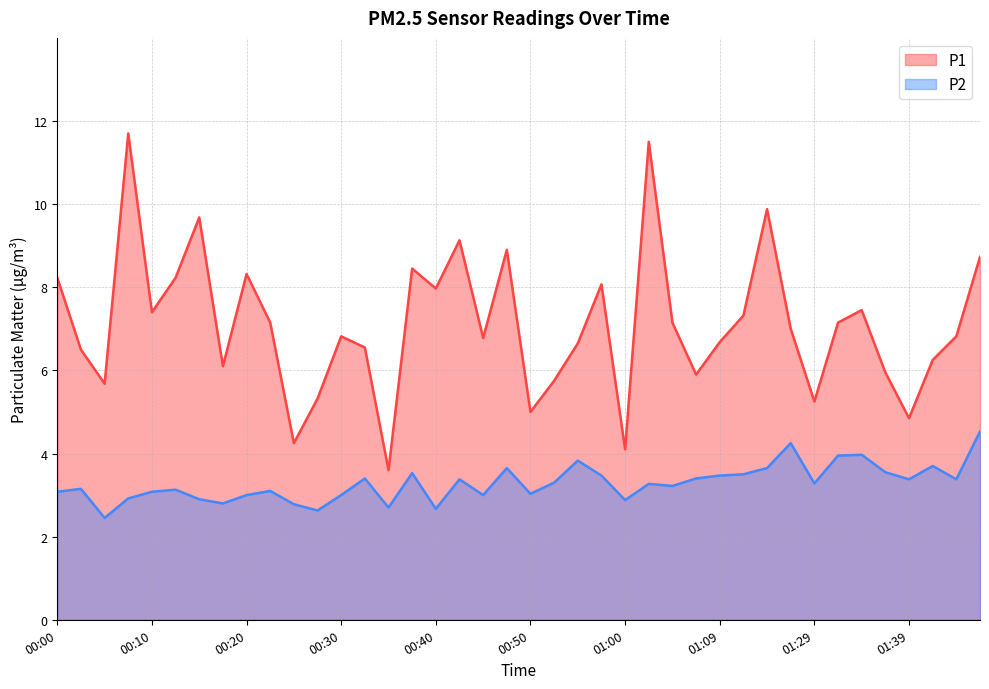

What is the label of the 20th point from the left?

00:47